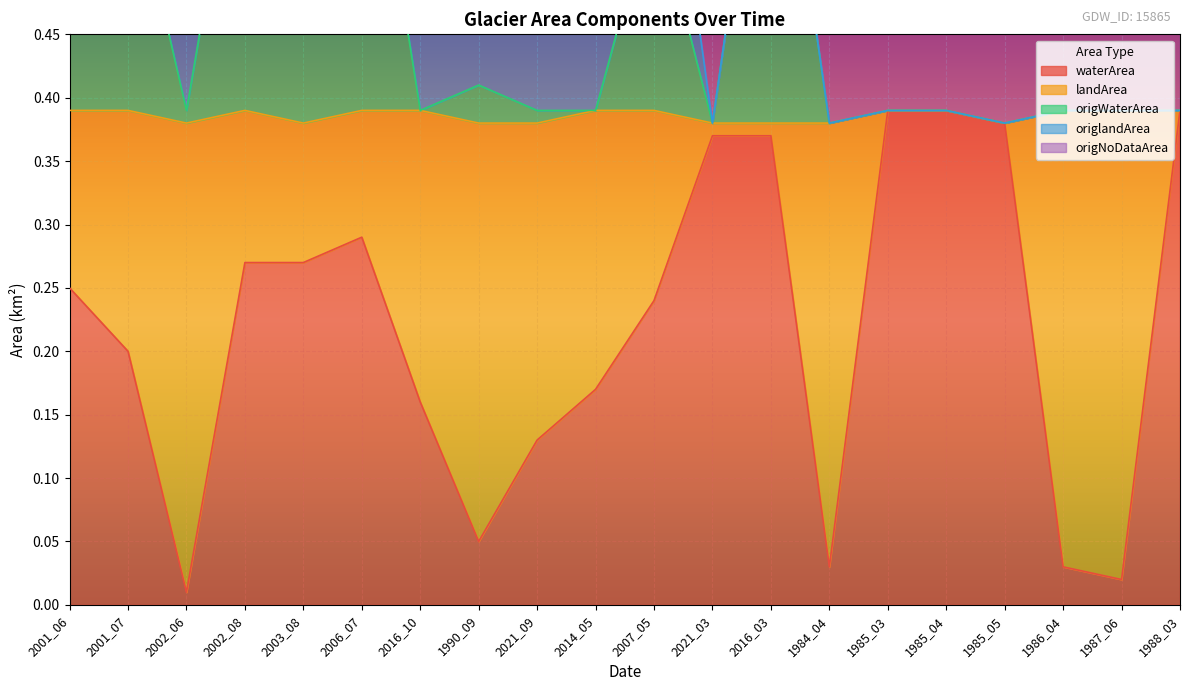

What is the difference between the origWaterArea values at 2014_05 and 2007_05?

0.2